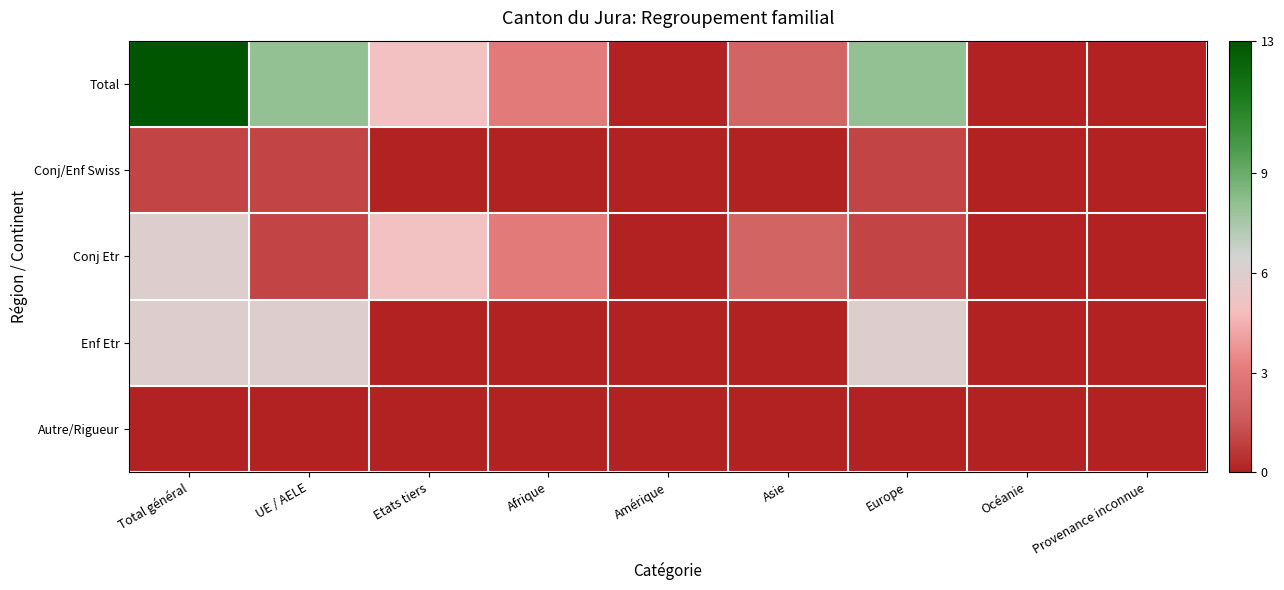

Count the number of categories in the chart.

9